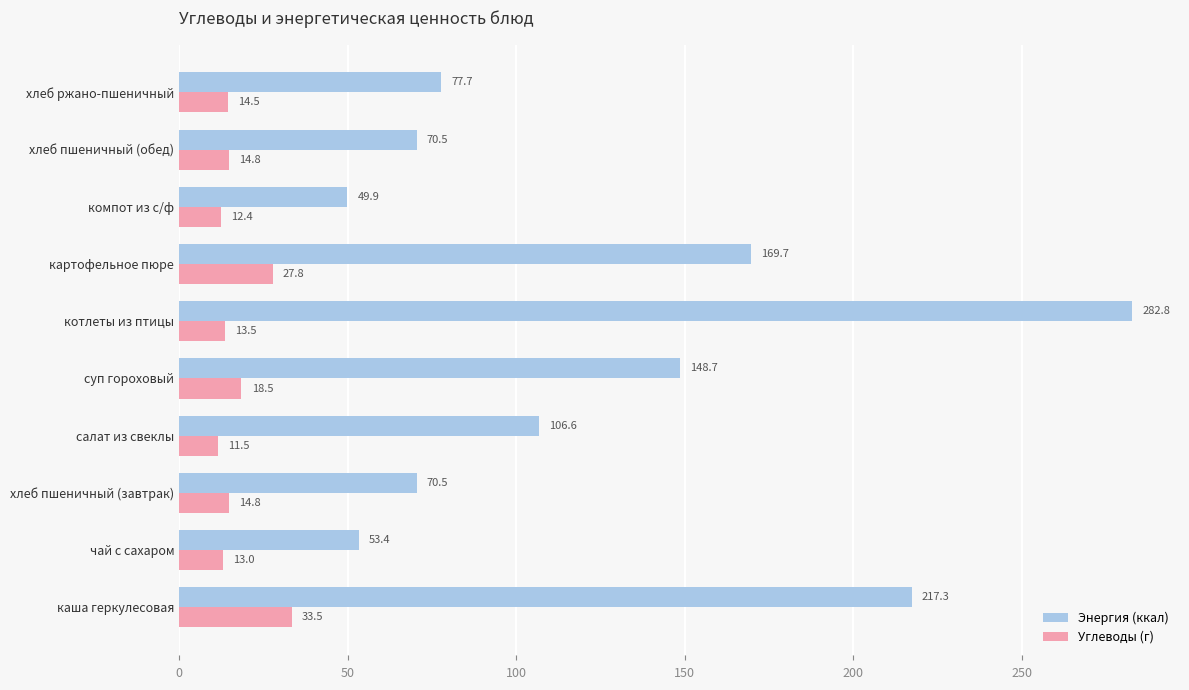

At which label is Углеводы (г) closest to 22?

суп гороховый